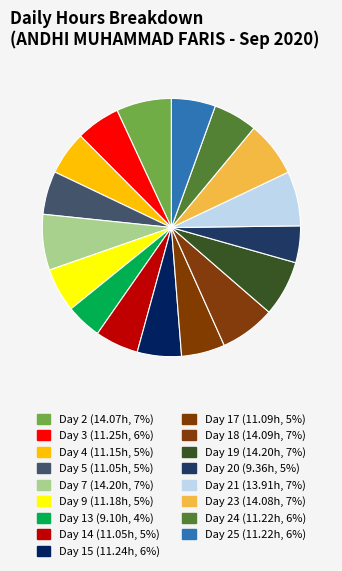

How many segments does this pie chart have?

17